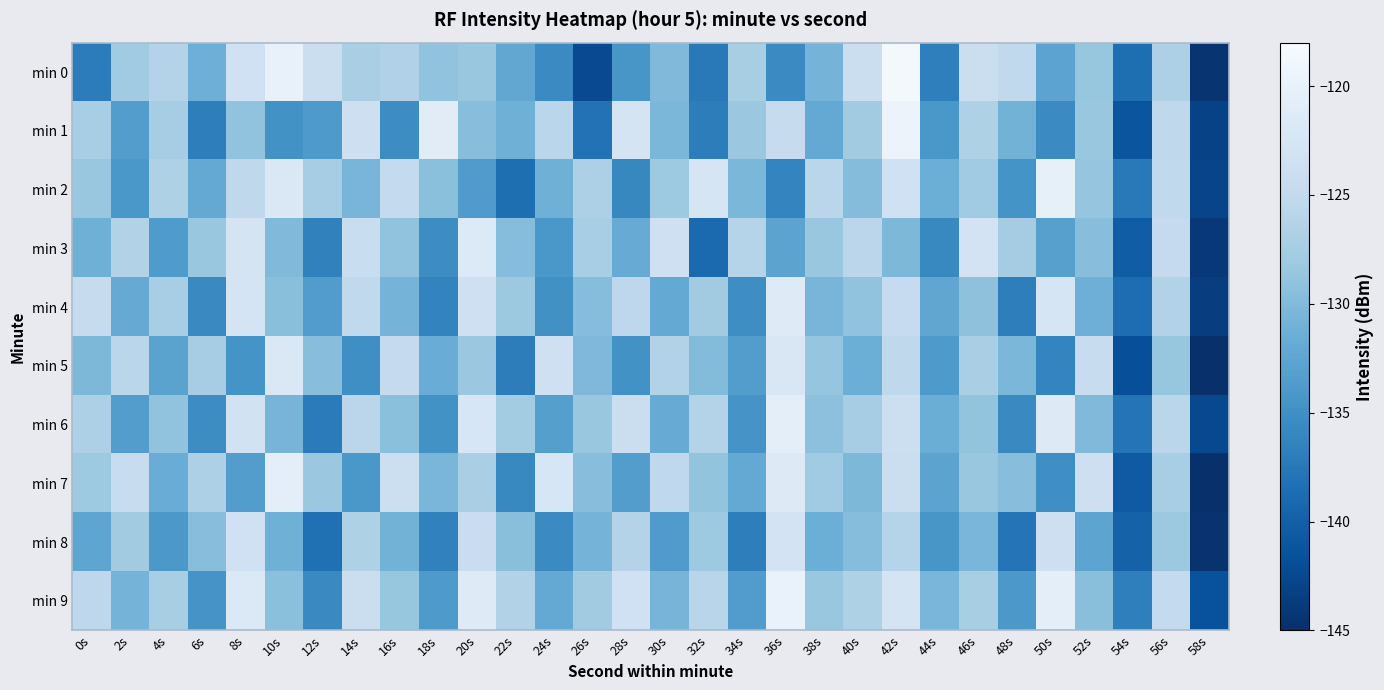

What is the difference between the highest and lowest values at 24s?

13.2